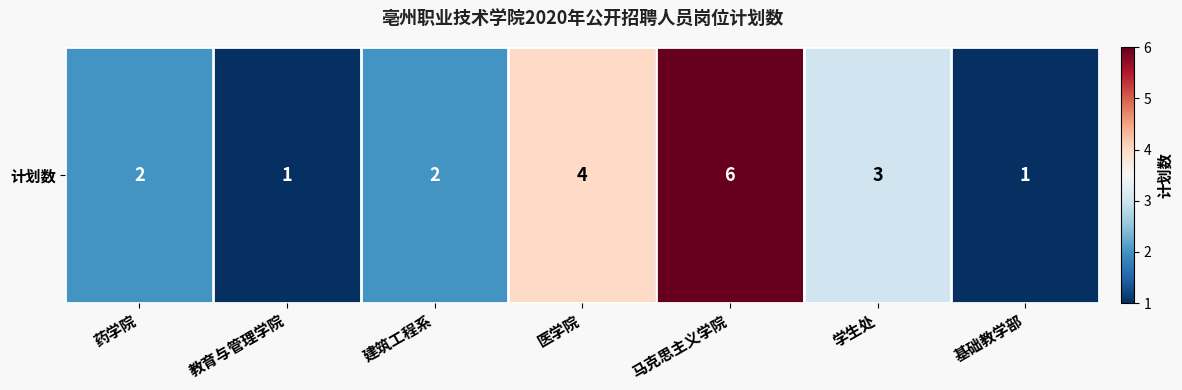

Which has a higher value, 教育与管理学院 or 基础教学部?

教育与管理学院